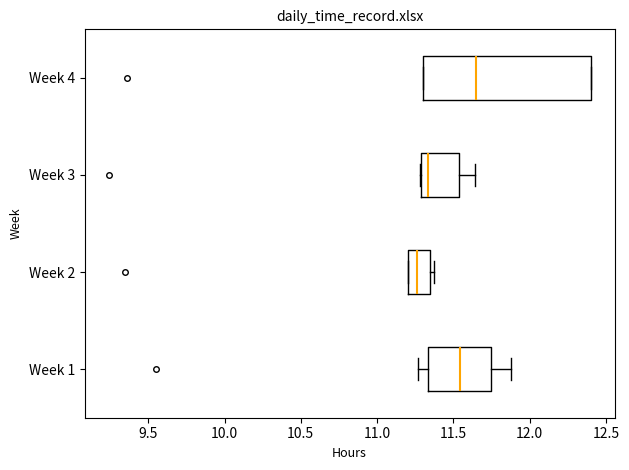

Comparing the boxes themselves (not the whiskers), which one is the widest?

Week 4